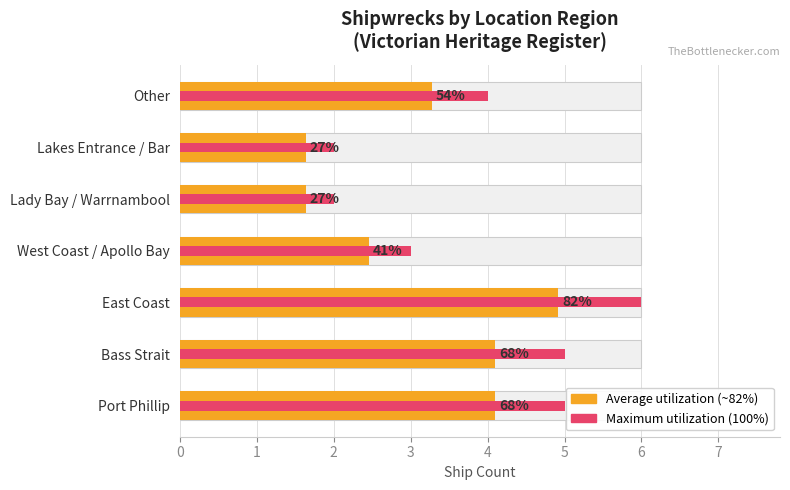

Are the bars horizontal?

Yes